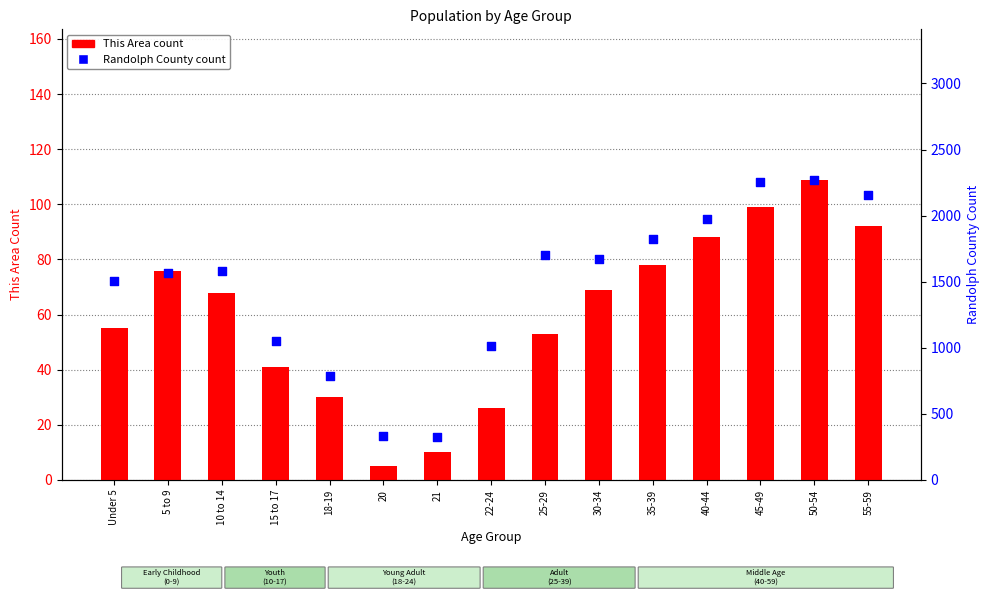

Which series contains the highest Y value?

Randolph County